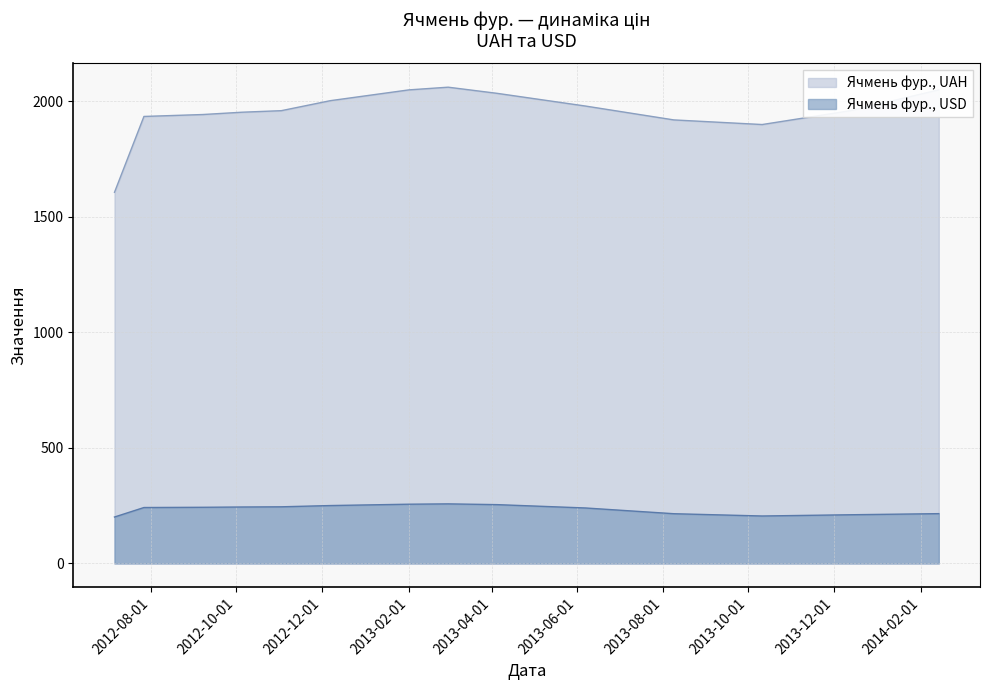

What is the difference between the maximum and minimum values in the Ячмень фур., USD series?

56.9